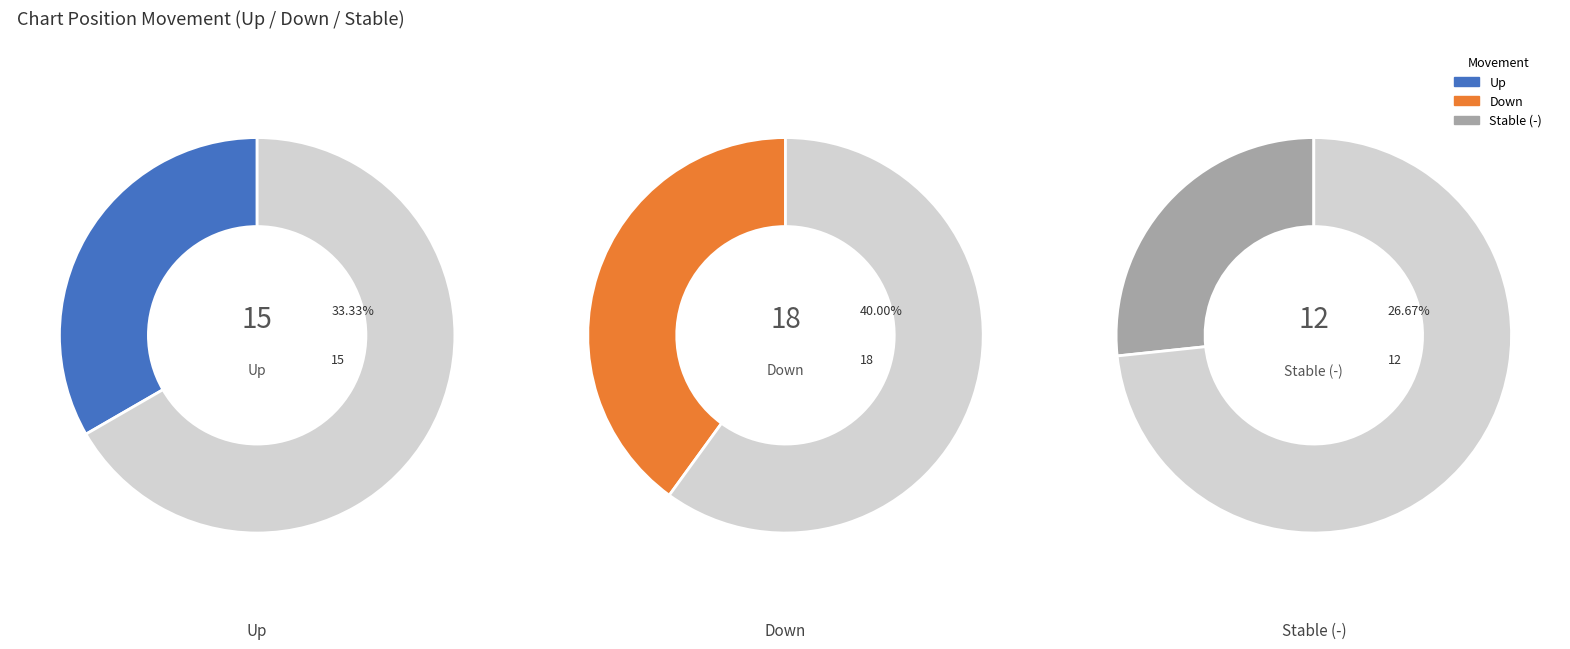

Combined, what portion of the pie is up and down?

73.3%